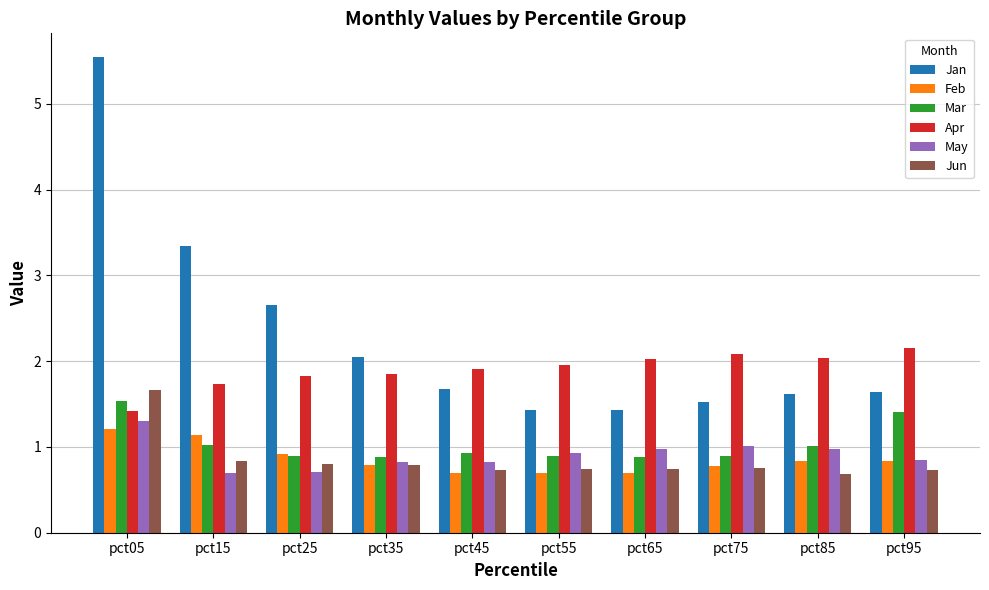

What is the value of the May bar at the 10th from the left?

0.8